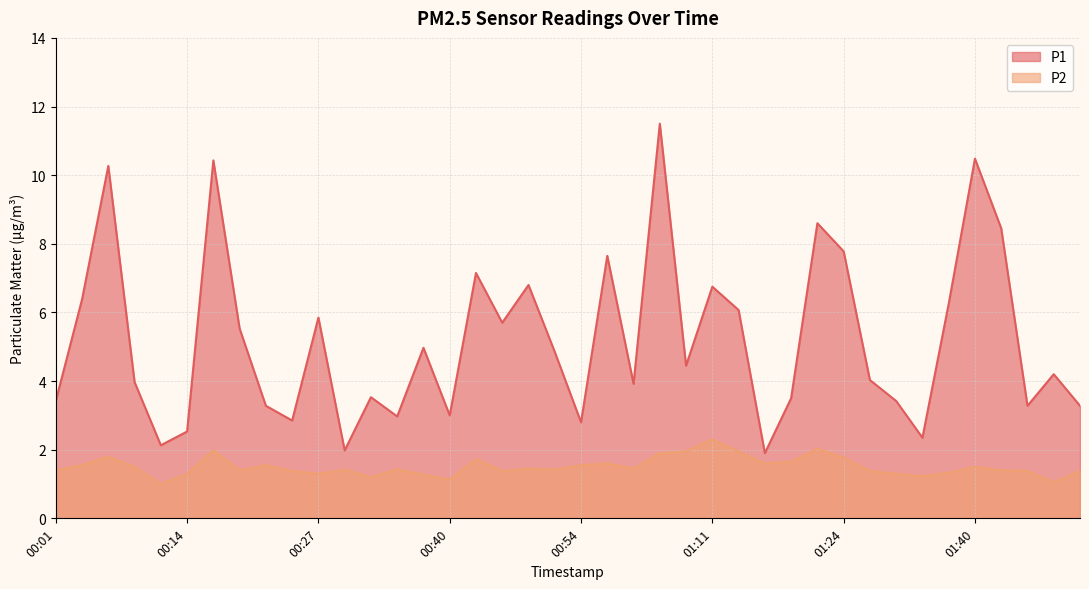

At which category is the sum across all series the highest?

01:05